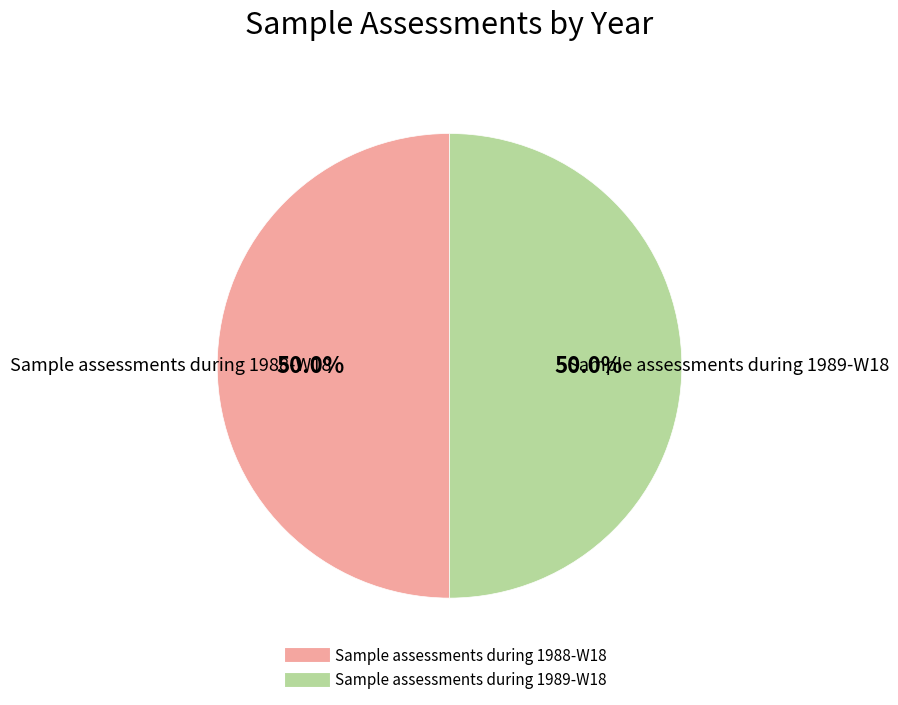

What is the ratio of the value at Sample assessments during 1988-W18 to the value at Sample assessments during 1989-W18?

1.0